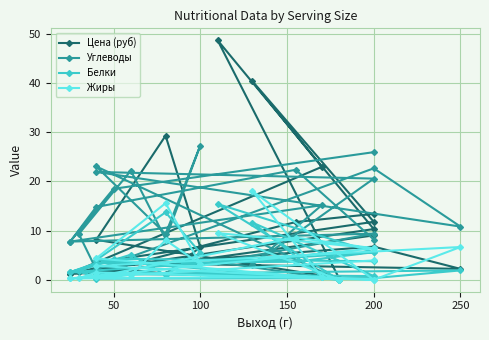

What is the value of the Белки point at the 13th from the left?

0.9